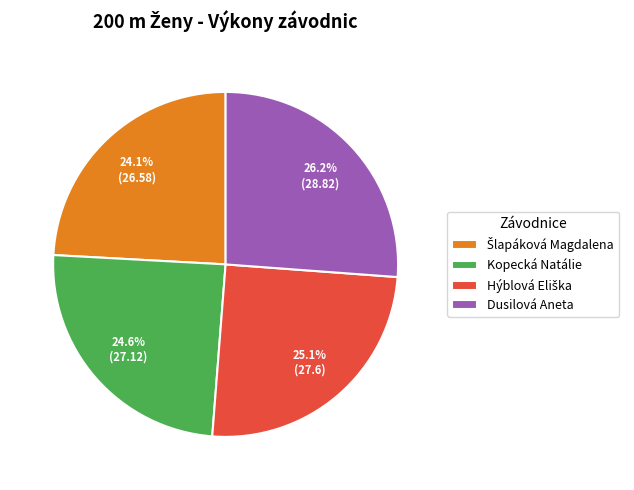

What is the largest slice in the pie chart?

Dusilová Aneta